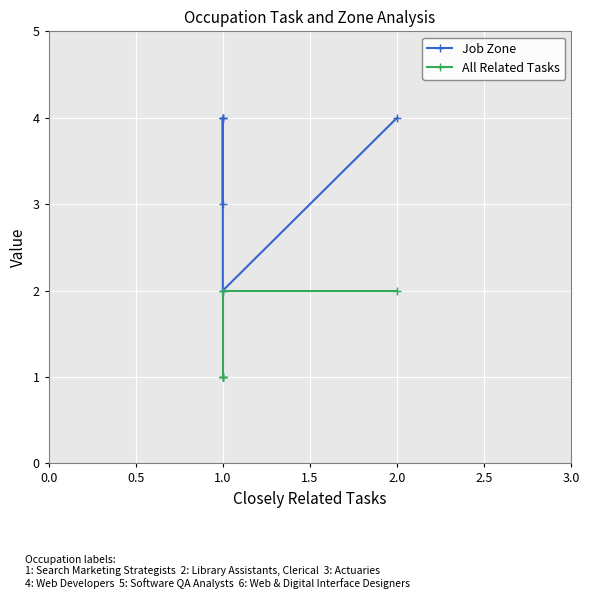

Which series has the widest spread of values?

Job Zone